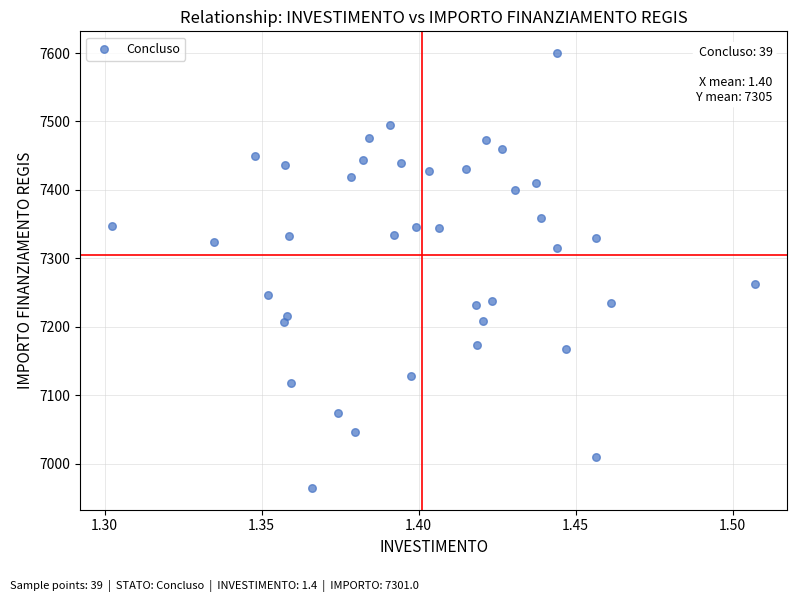

What is the range of Y values (max minus min)?

635.6